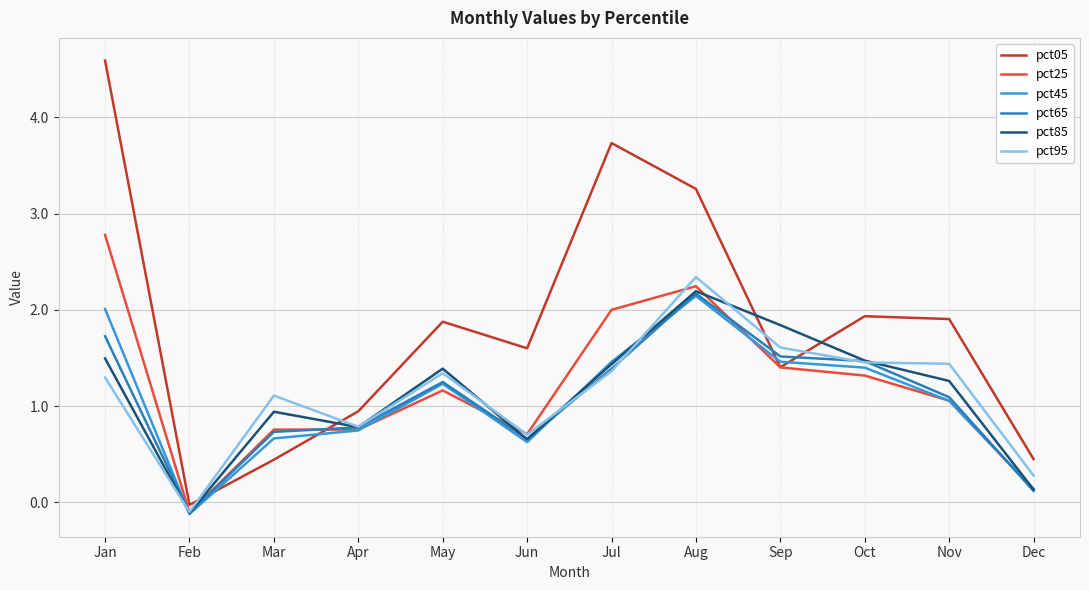

After their last crossing, which series has the higher values: pct85 or pct05?

pct05